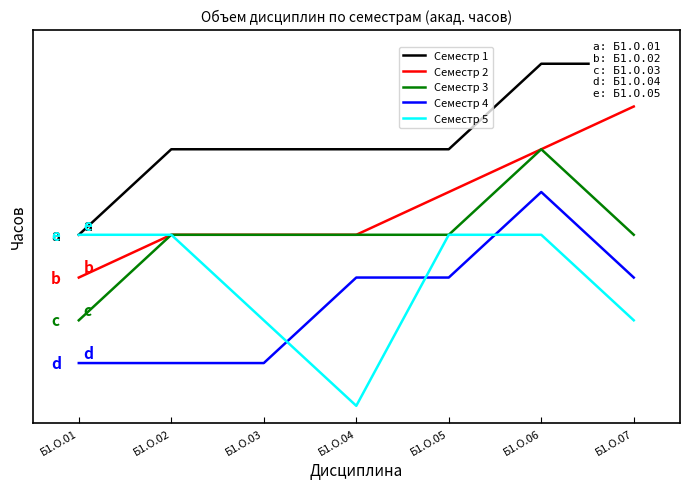

What is the value of the Семестр 1 point at the 2nd from the left?

1.5